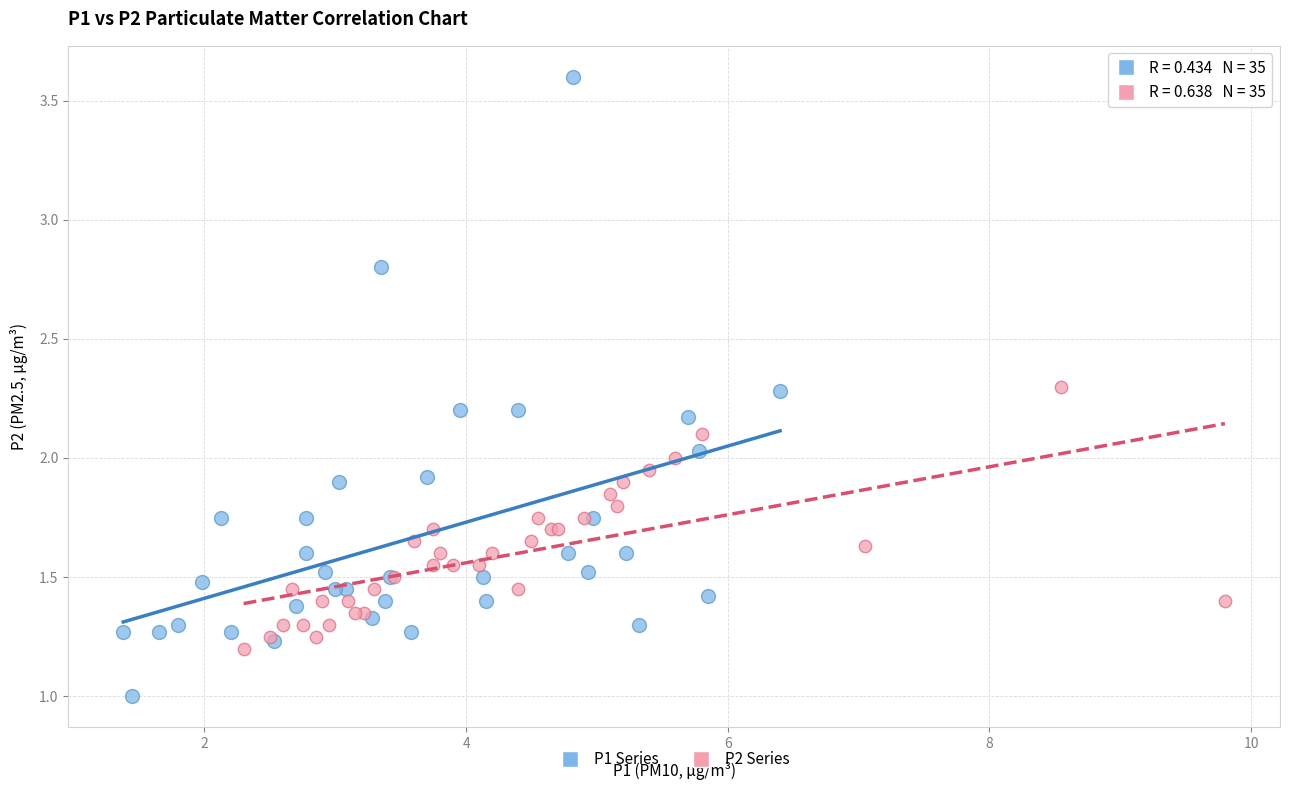

Which series contains the highest Y value?

P1 Series